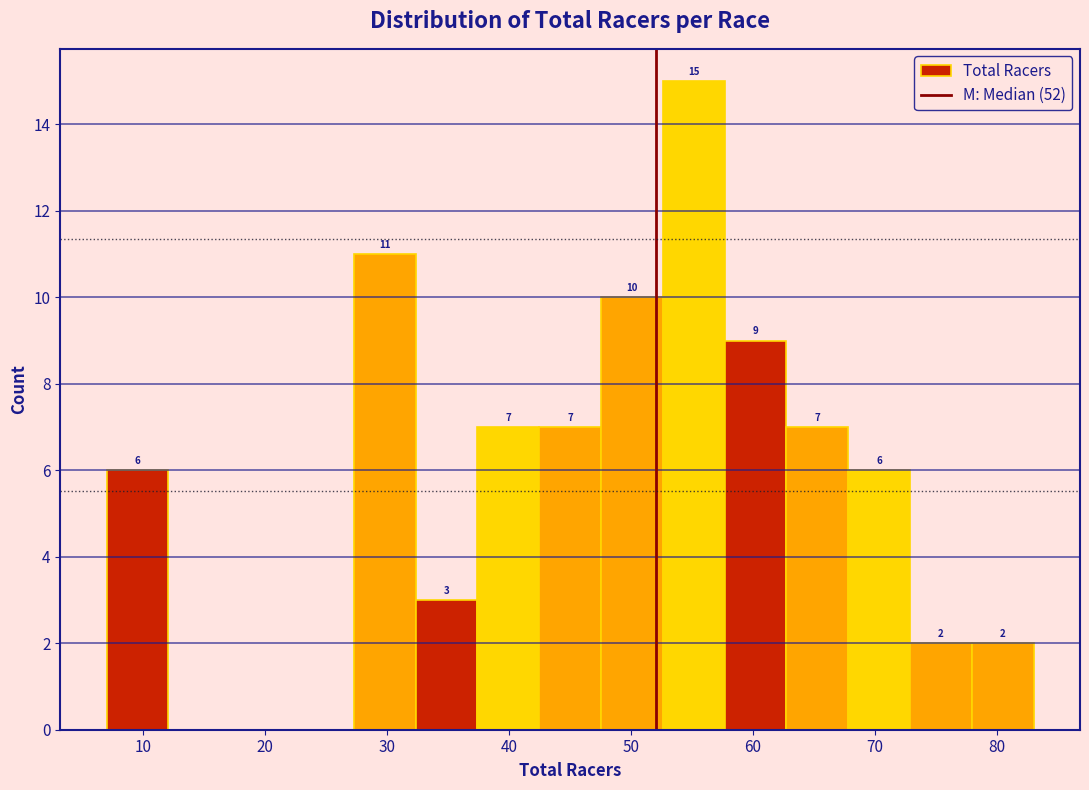

Over which range of the x-axis is the bar tallest?

53 to 58